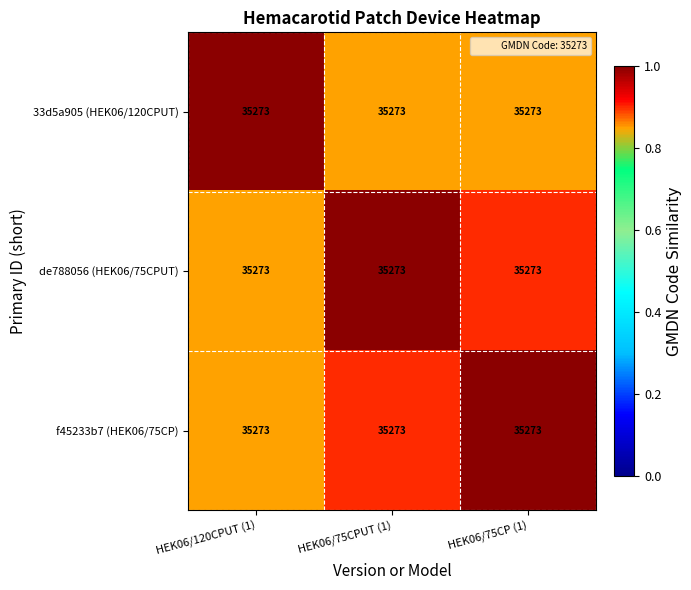

Is the value of de788056 (HEK06/75CPUT) at HEK06/75CP (1) greater than the value of f45233b7 (HEK06/75CP) at HEK06/75CPUT (1)?

No